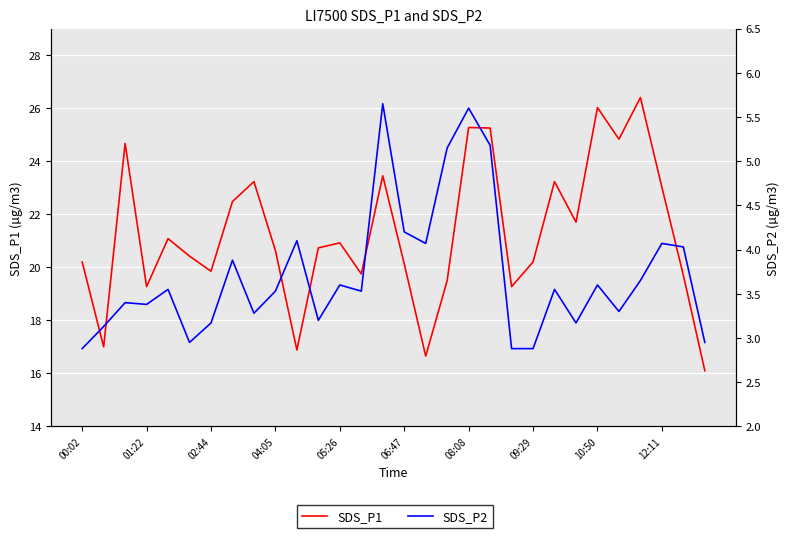

Which series has the widest spread of values?

SDS_P1